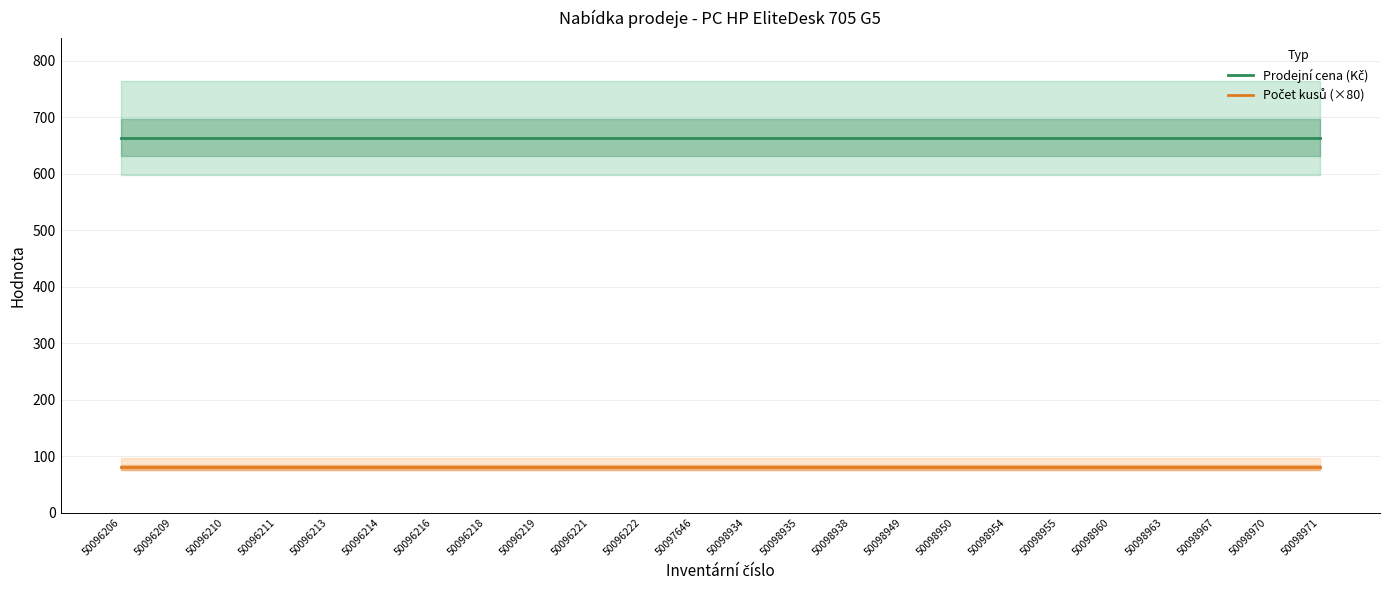

True or false: Počet kusů (×80) has a value of 130 at 50098949.

False